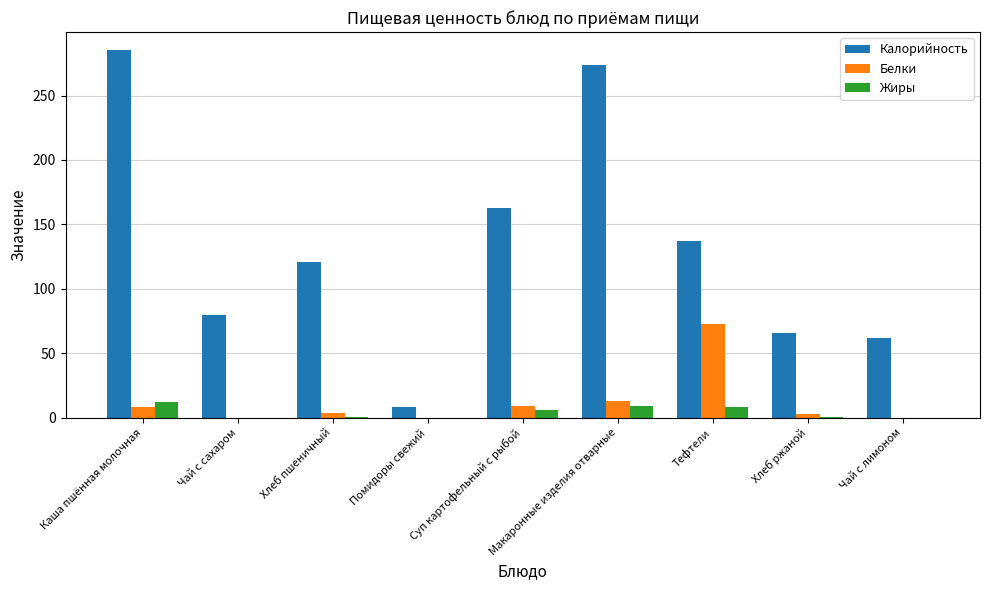

At which label does Белки first exceed 4?

Каша пшённая молочная